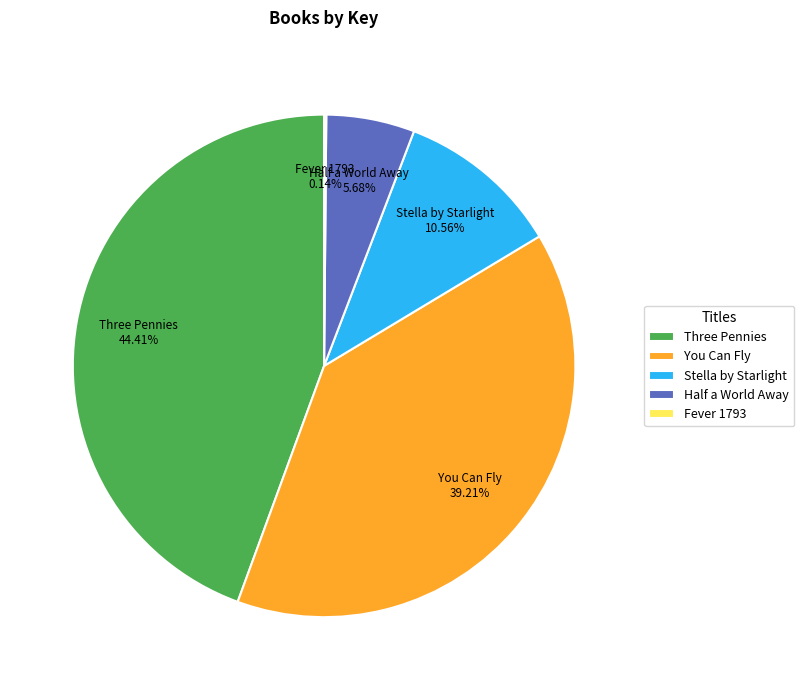

Which category has the biggest portion of the pie?

Three Pennies